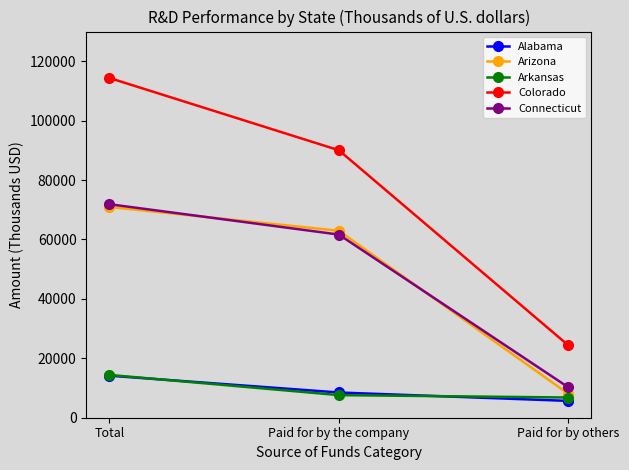

Reading left to right, what are all the values shown in this chart?

Alabama: 14155	8493	5663
Arizona: 70950	62932	8018
Arkansas: 14411	7608	6803
Colorado: 114389	90049	24340
Connecticut: 71880	61654	10226